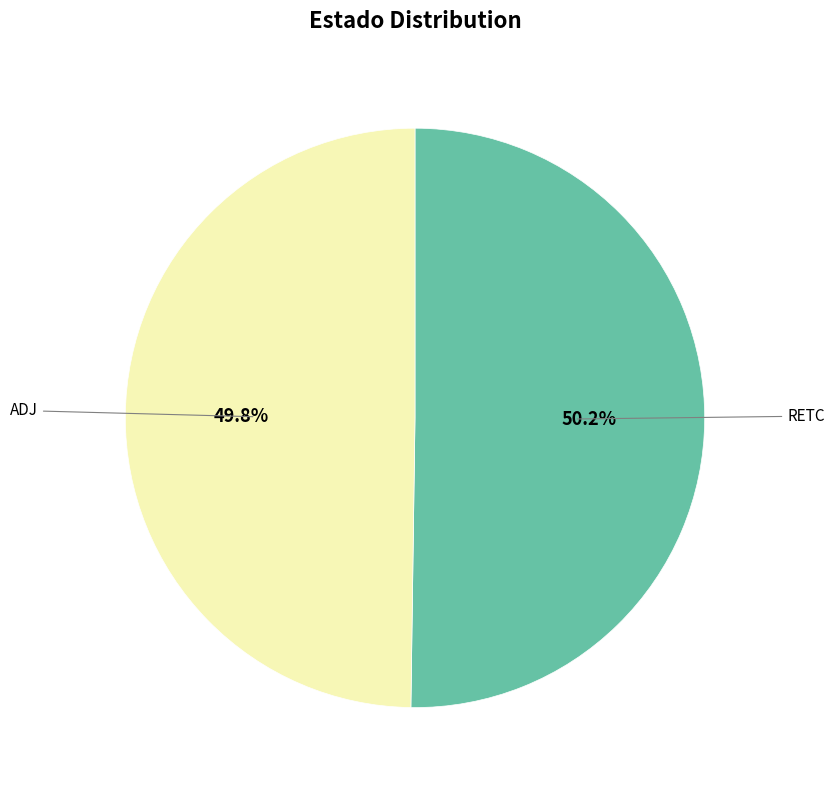

Is there any slice that represents more than half of the pie?

Yes